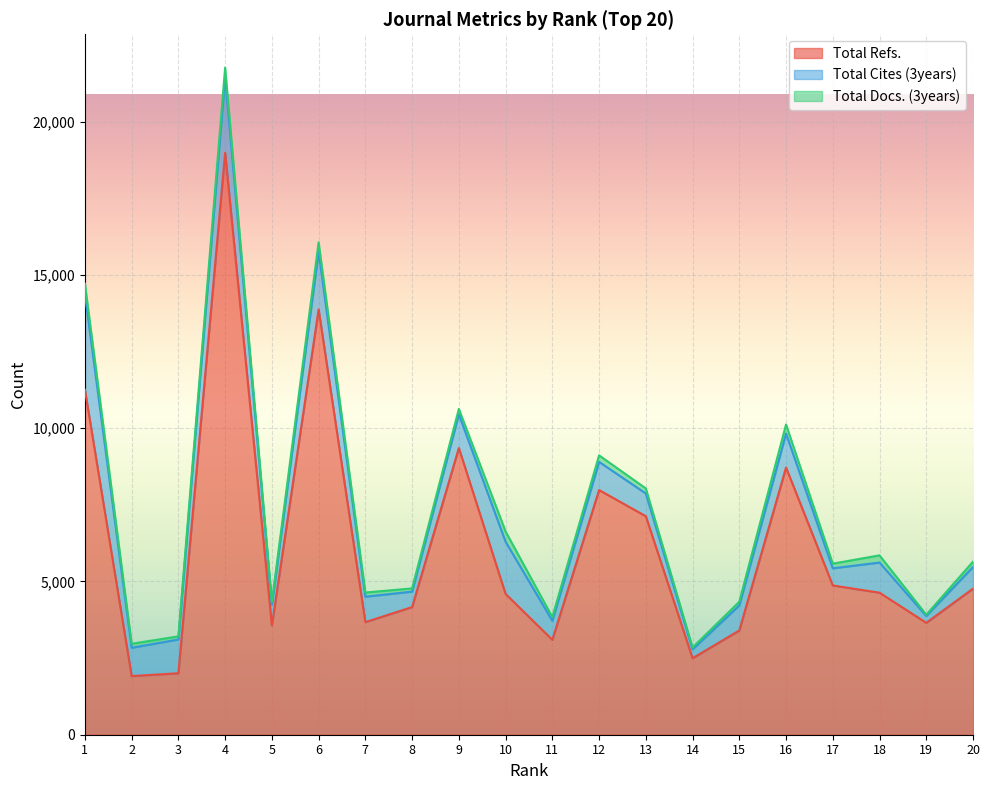

Which series changed the most between 12 and 16?

Total Refs.